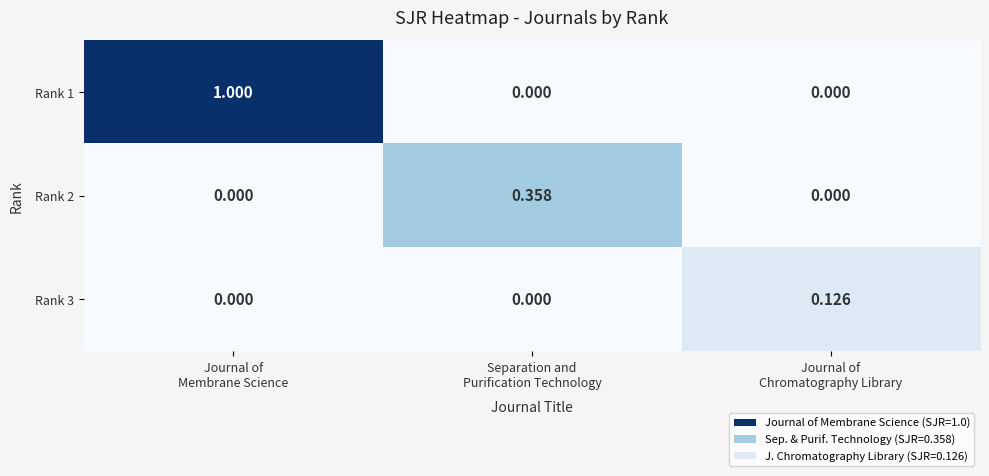

At which category is the sum across all series the highest?

Journal of
Membrane Science